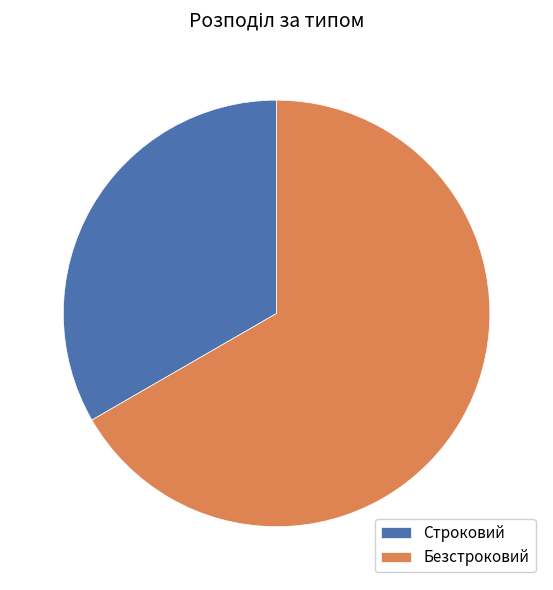

Is there a majority slice in this chart?

Yes